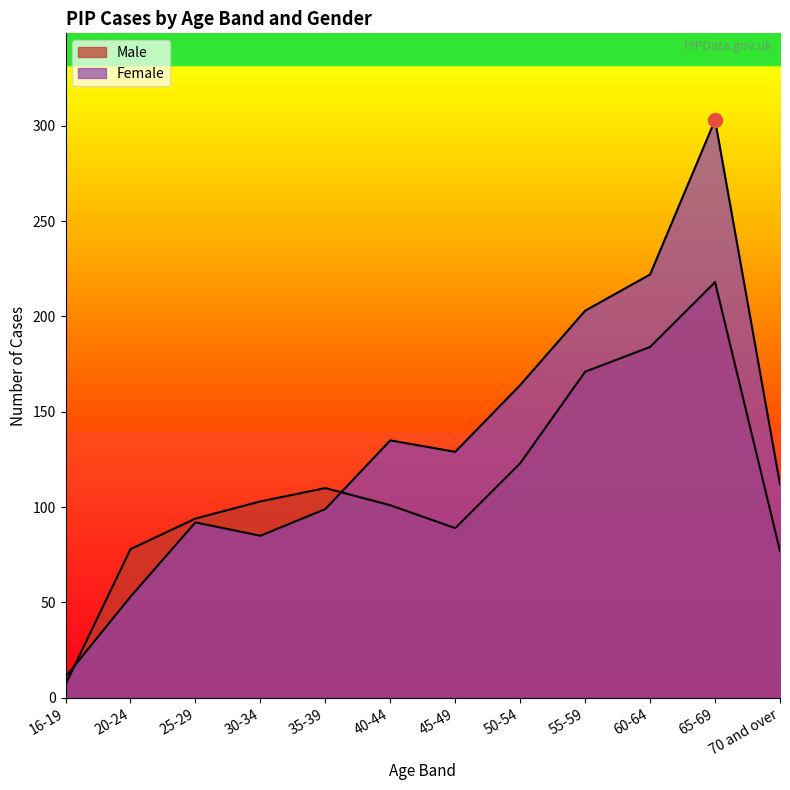

What is the minimum value for Male?

7